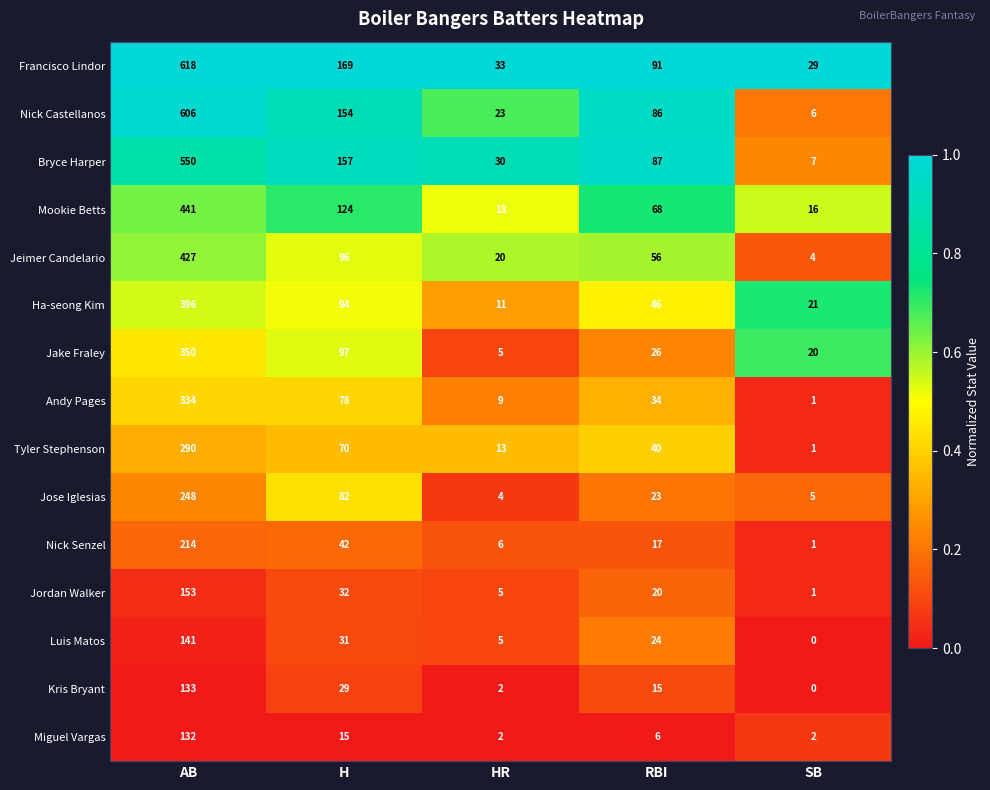

How many categories are shown in the chart?

5